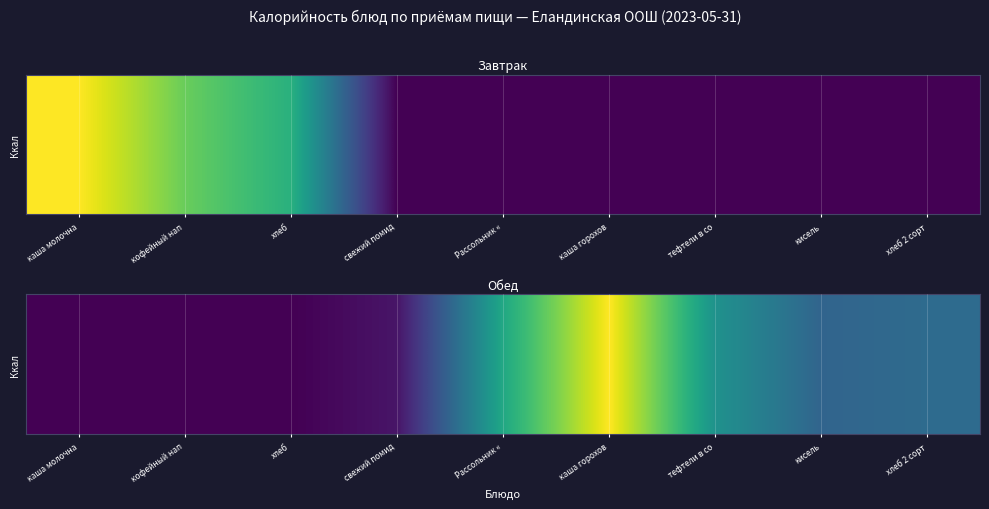

Between Рассольник « and хлеб 2 сорт, which is larger?

Рассольник «